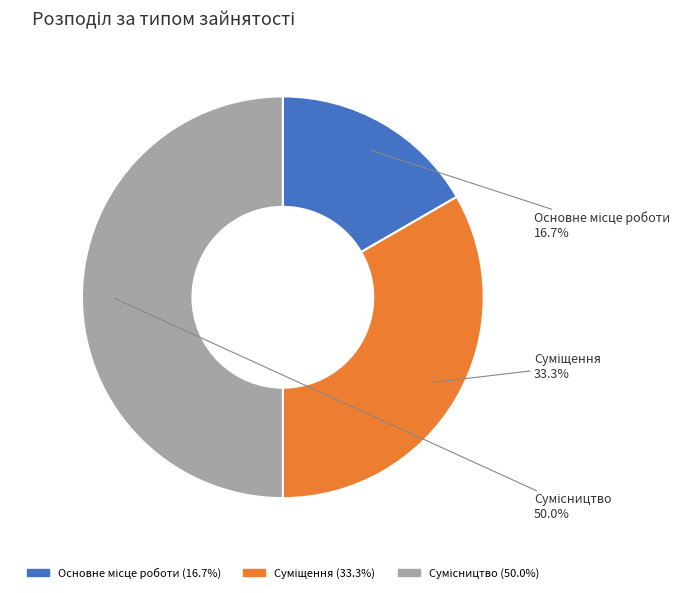

What percentage is the Суміщення slice, to the nearest percent?

33%